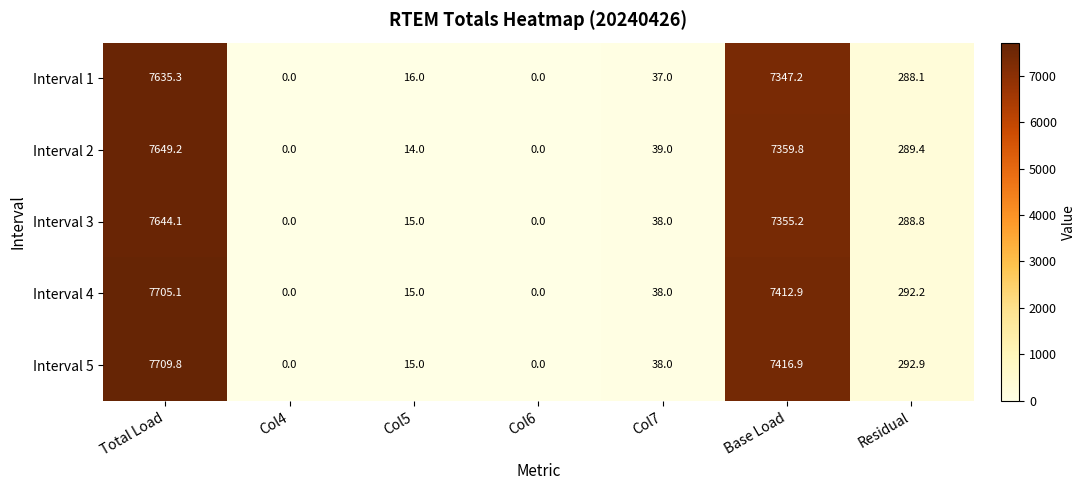

Is it true that Interval 5 equals 0.0 at Col6?

True